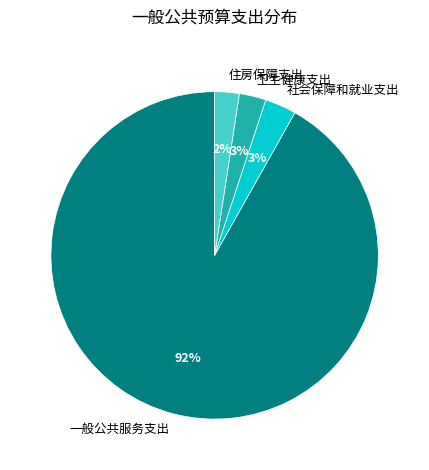

True or false: 住房保障支出 accounts for 2% of the total.

True